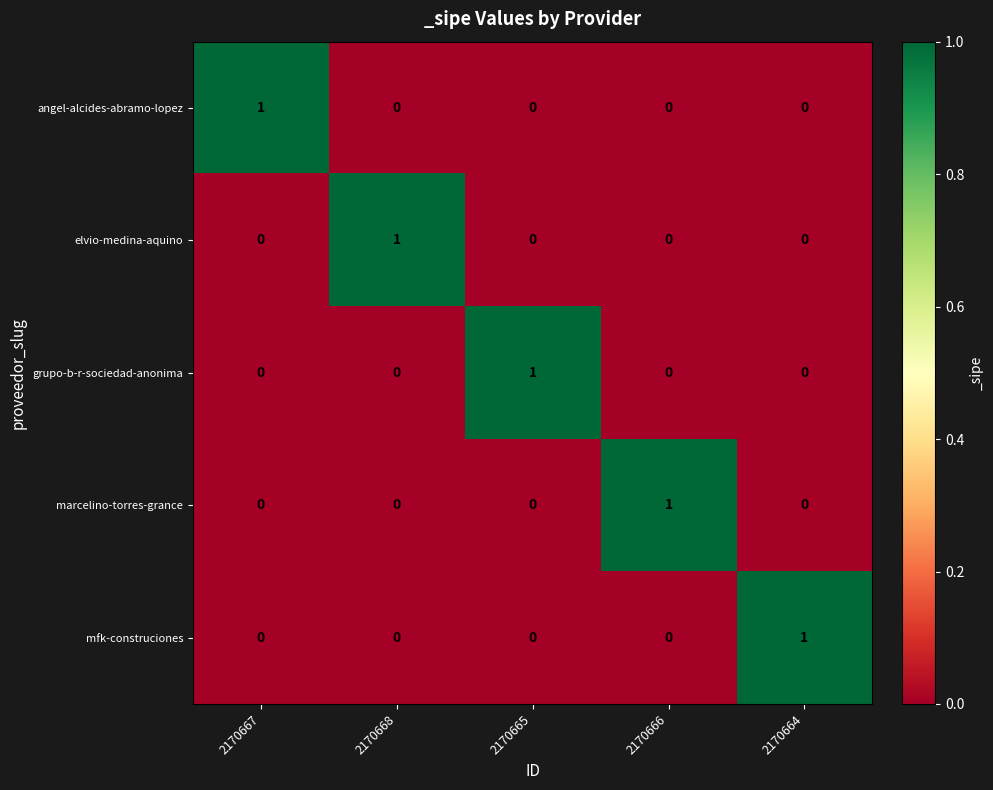

What is the difference between the highest and lowest values at 2170665?

1